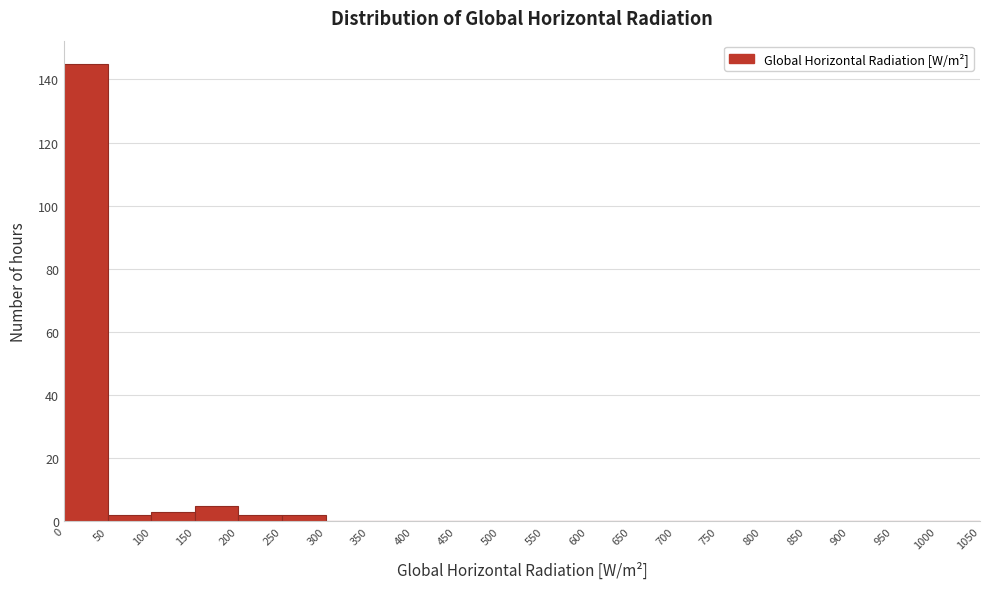

Reading left to right, list every bar in this chart as the range it spans on the x-axis followed by its height. The values are not printed on the chart, so give them approximately, as read against the axis.

0 to 50: 146
50 to 100: 2
100 to 150: 4
150 to 200: 6
200 to 250: 2
250 to 300: 2
300 to 350: 0
350 to 400: 0
400 to 450: 0
450 to 500: 0
500 to 550: 0
550 to 600: 0
600 to 650: 0
650 to 700: 0
700 to 750: 0
750 to 800: 0
800 to 850: 0
850 to 900: 0
900 to 950: 0
950 to 1000: 0
1000 to 1050: 0